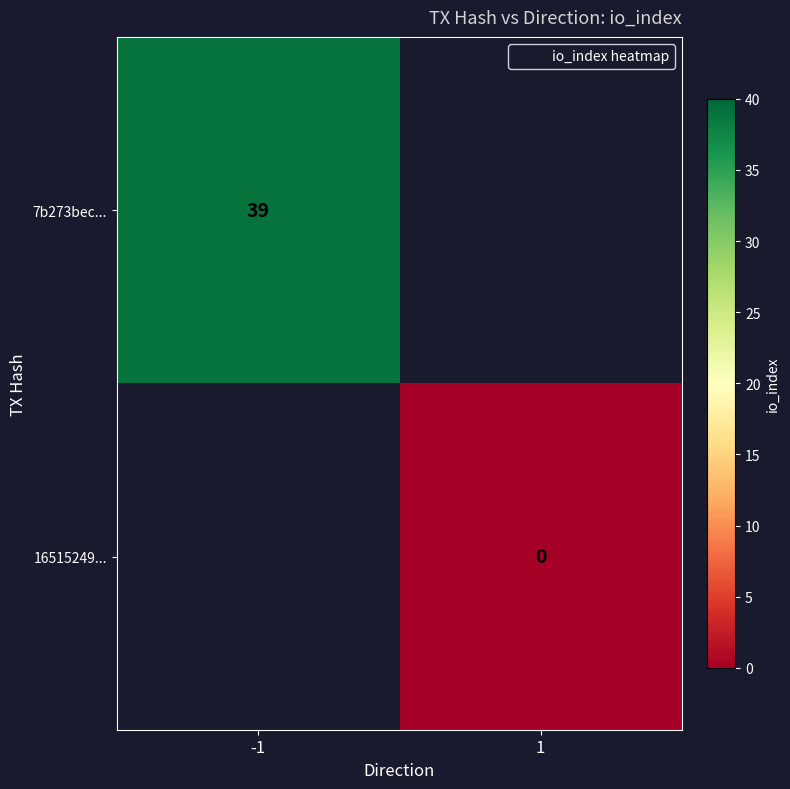

The 7b273bec... series shows -1 at 1. True or false?

False